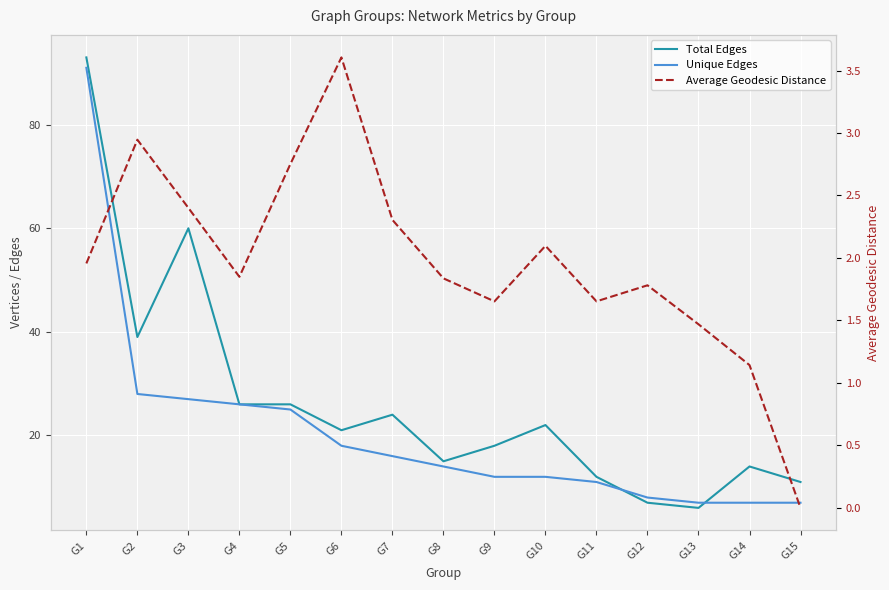

What is the spread (max minus min) of values at G2?

36.1